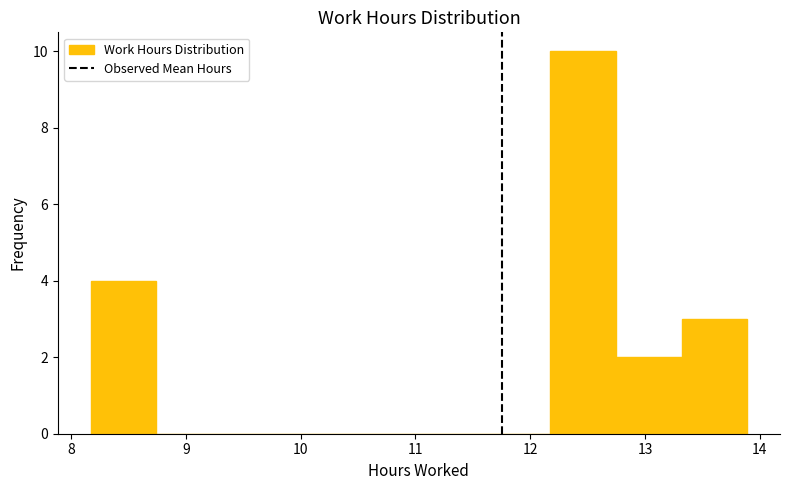

Reading left to right, list every bar in this chart as the range it spans on the x-axis followed by its height. Neither the bar edges nor the heights are printed on the chart, so give them approximately, as read against the axes.

8.2 to 8.7: 4
8.7 to 9.3: 0
9.3 to 9.9: 0
9.9 to 10.5: 0
10.5 to 11.0: 0
11.0 to 11.6: 0
11.6 to 12.2: 0
12.2 to 12.7: 10
12.7 to 13.3: 2
13.3 to 13.9: 3